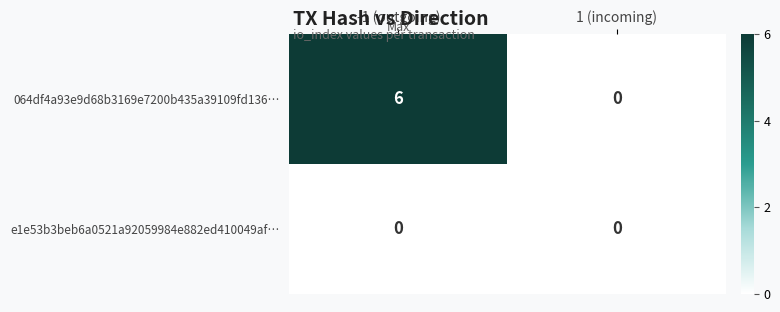

At which category is the sum across all series the highest?

-1 (outgoing)